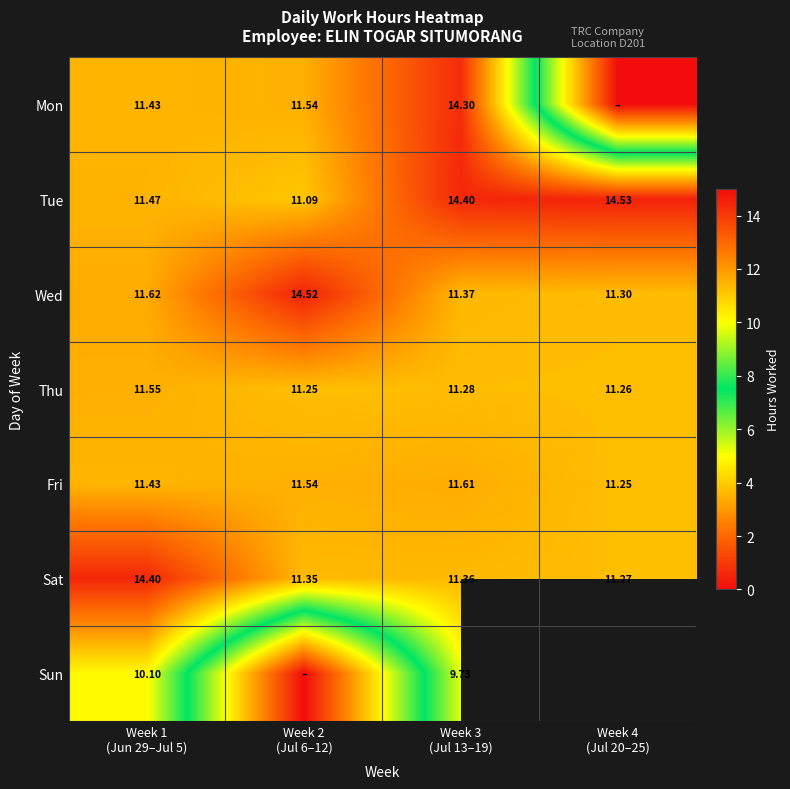

What is the total value across all series at Week 1
(Jun 29–Jul 5)?

82.0